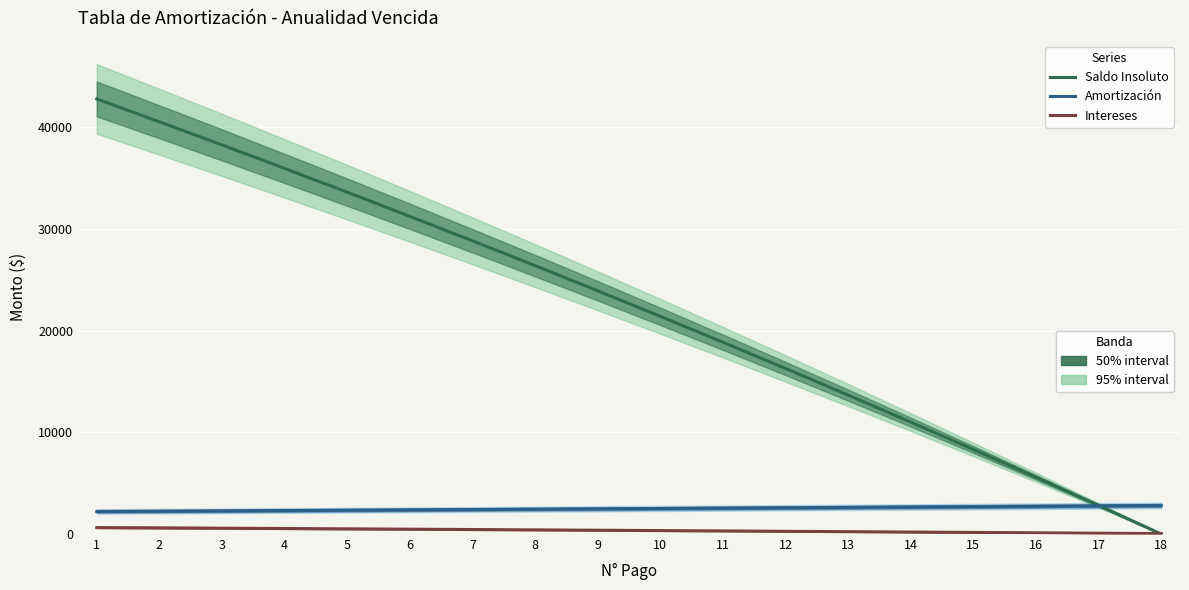

Which series has the largest range (max minus min)?

Saldo Insoluto